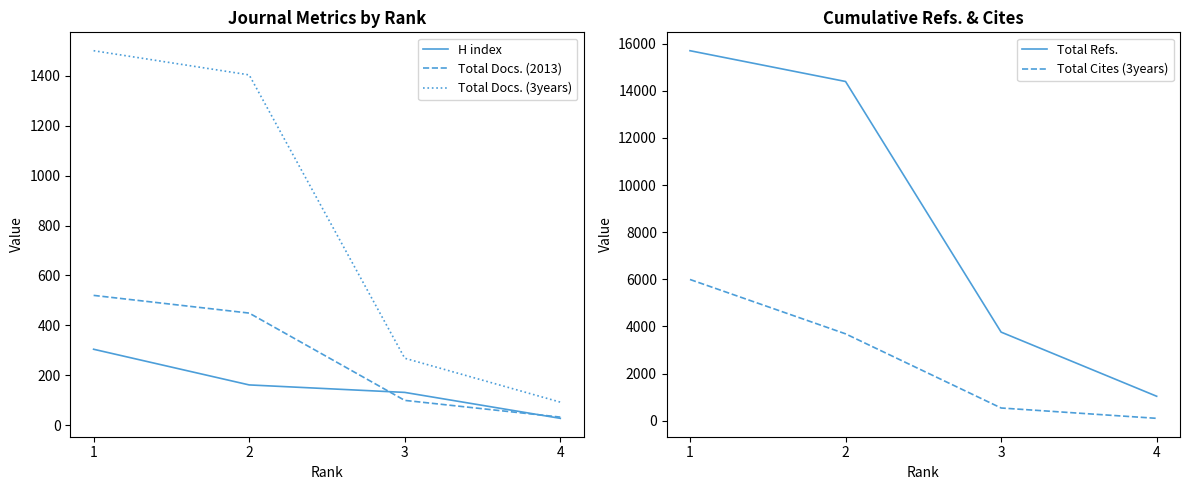

Reading left to right, transcribe all the data shown in this chart.

H index: 304	161	131	27
Total Docs. (2013): 520	449	99	32
Total Docs. (3years): 1501	1404	268	92
Total Refs.: 15701	14395	3760	1038
Total Cites (3years): 5993	3687	540	101